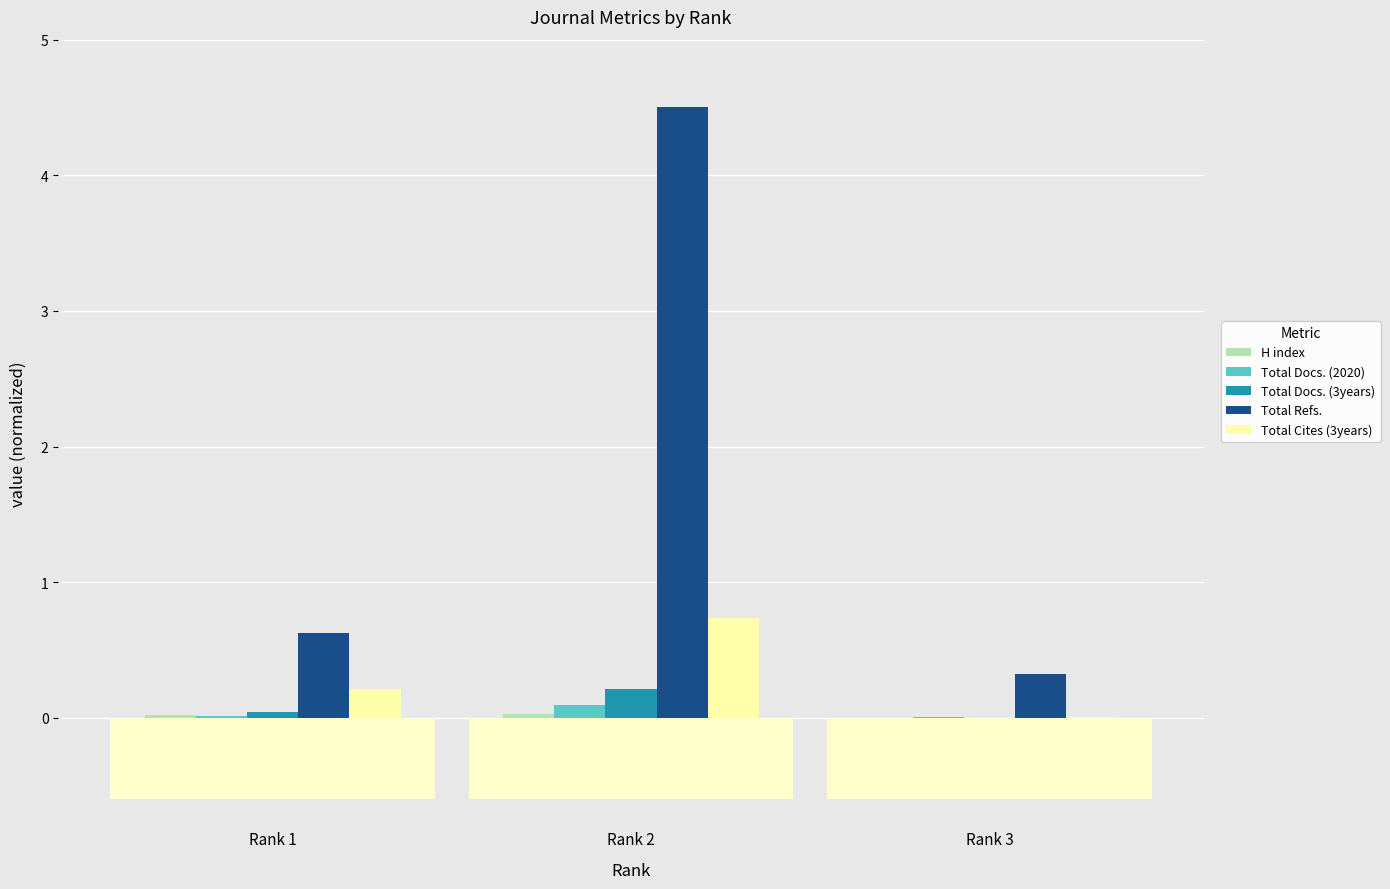

What is the value of the Total Refs. bar at the 3rd from the left?

0.3